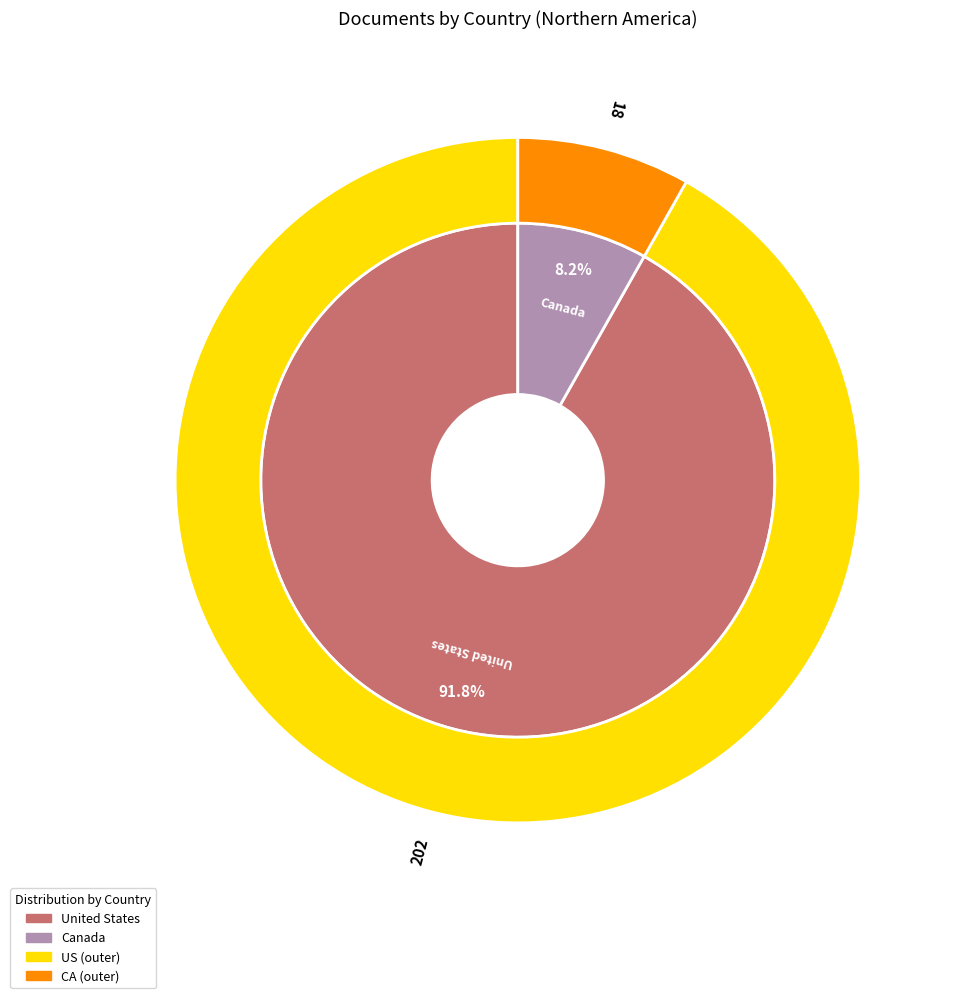

Is it true that Canada is 8% of the pie?

True